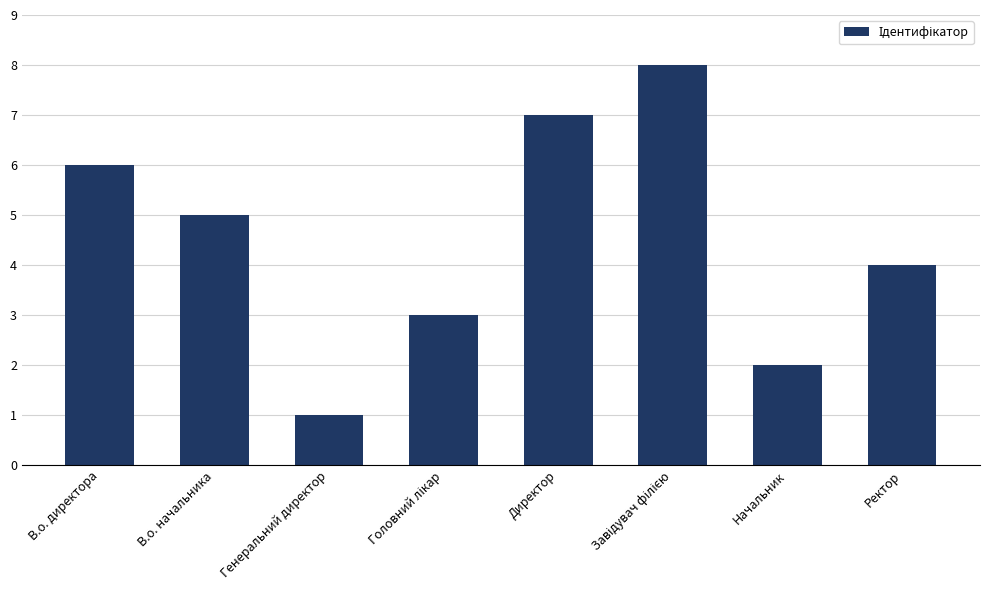

The value at Директор is 10. True or false?

False